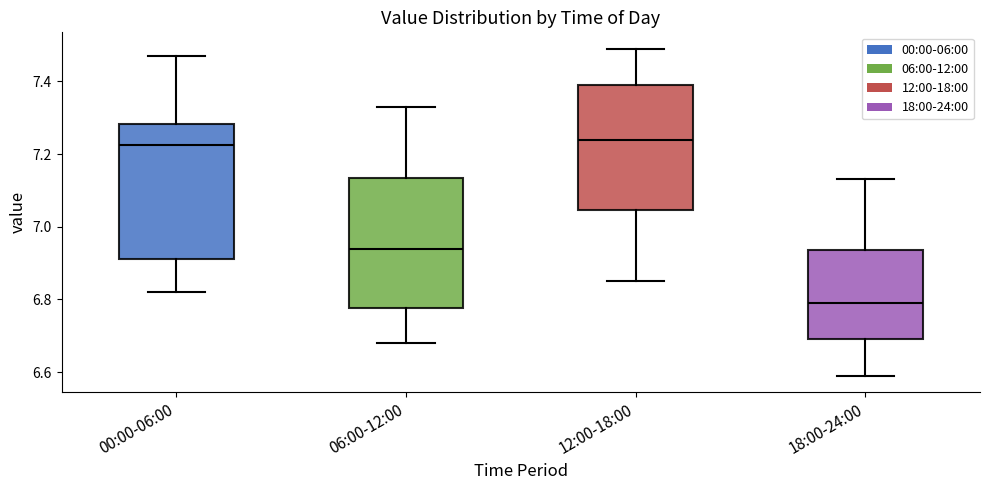

Reading left to right, read every box against the y-axis: the position of its median line, the range the box covers, and the ends of its whiskers. The values are not printed on the chart, so give them approximately, as read against the axis.

00:00-06:00: median 7.22, box 6.92 to 7.28, whiskers 6.82 to 7.48
06:00-12:00: median 6.94, box 6.78 to 7.14, whiskers 6.68 to 7.34
12:00-18:00: median 7.24, box 7.04 to 7.40, whiskers 6.86 to 7.50
18:00-24:00: median 6.80, box 6.70 to 6.94, whiskers 6.60 to 7.14